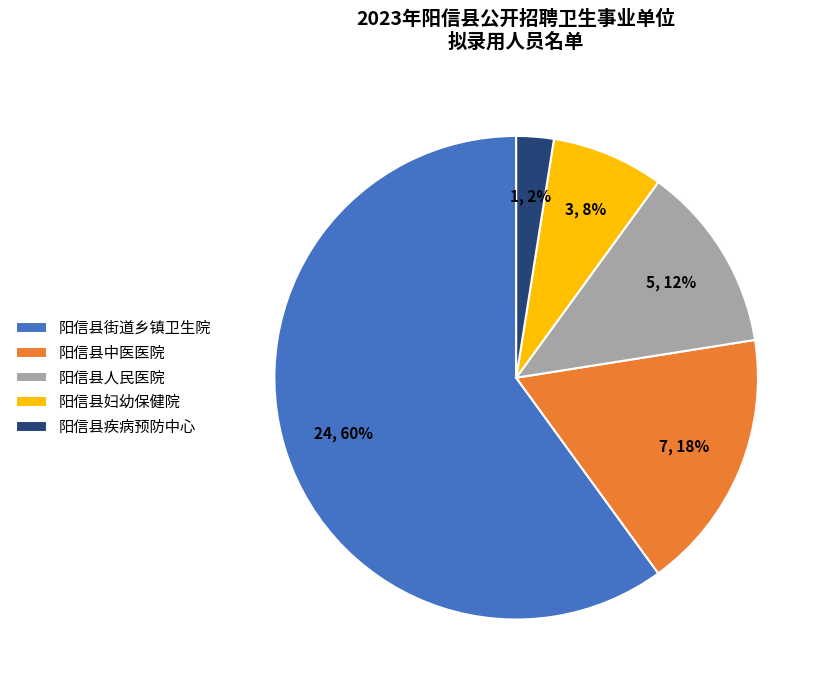

Rank the categories by value from highest to lowest.

阳信县街道乡镇卫生院, 阳信县中医医院, 阳信县人民医院, 阳信县妇幼保健院, 阳信县疾病预防中心